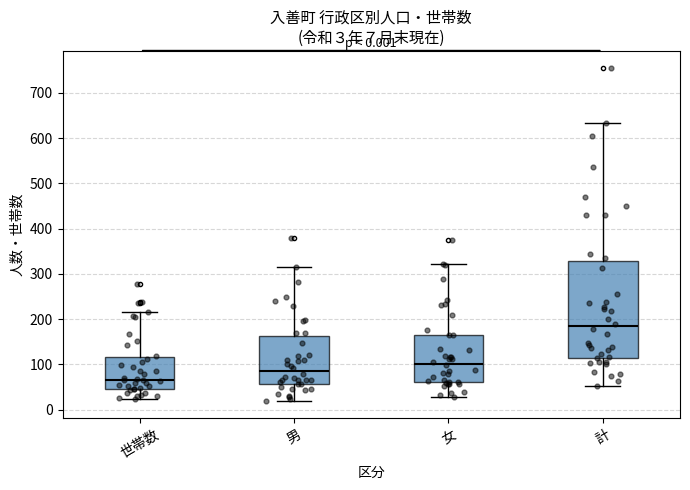

Which box is the tallest, from its lower edge to its upper edge?

計